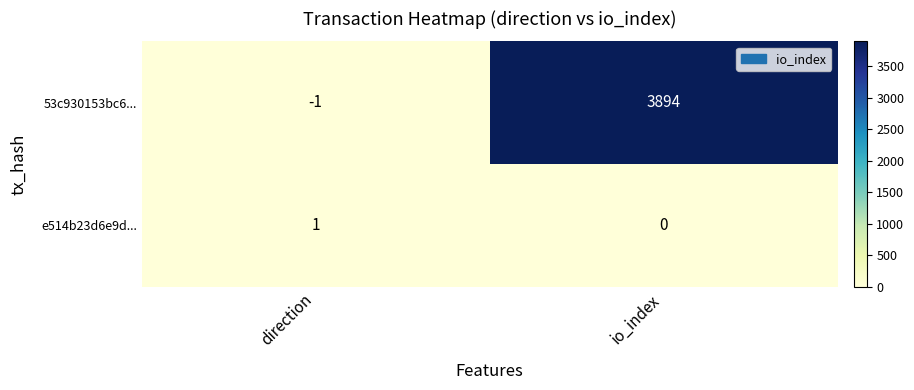

What is the approximate value of 53c930153bc6... at io_index, to the nearest 10?

3890